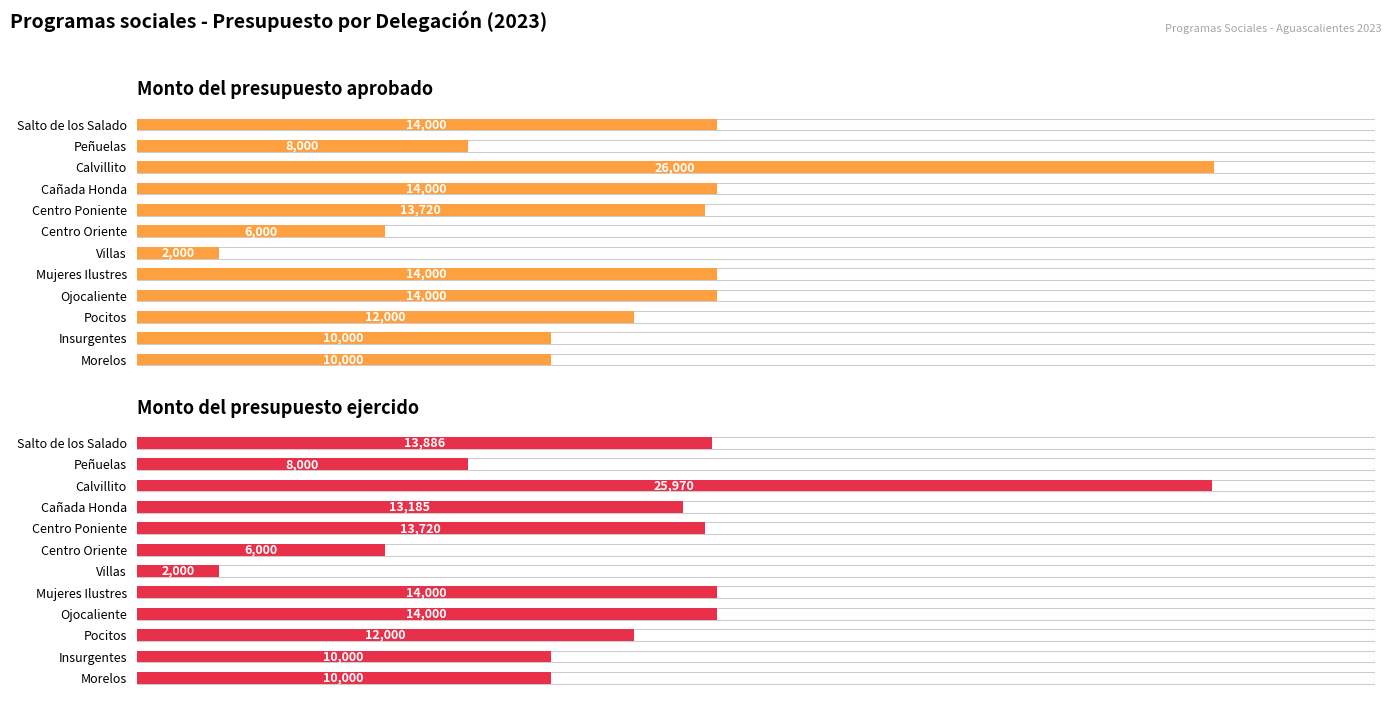

How many values in the Monto del presupuesto ejercido series exceed 13185?

5